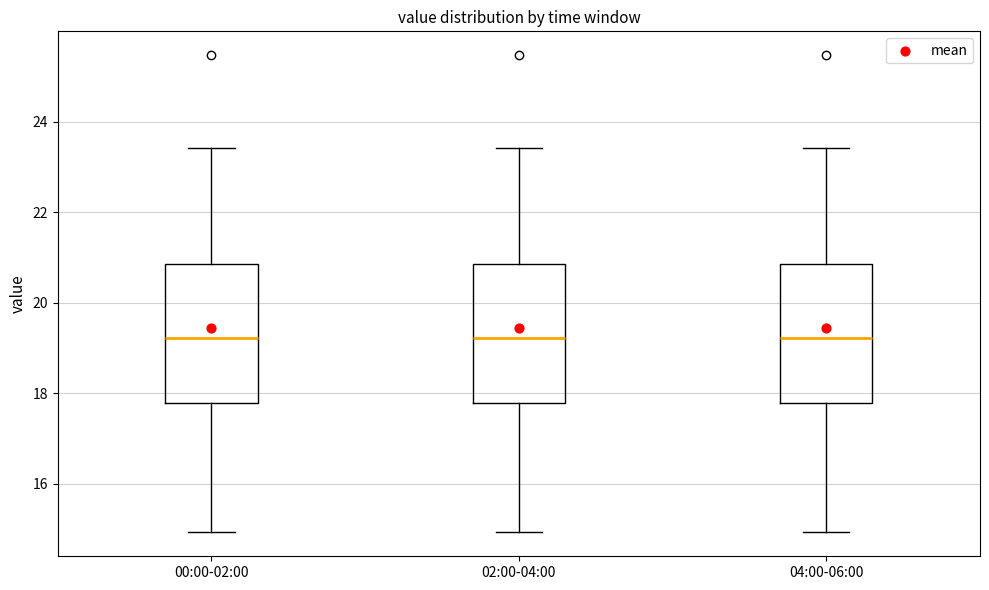

Where does the upper whisker of the box for 02:00-04:00 end on the y-axis? The values are not printed on the chart, so give them approximately, as read against the axis.

23.4